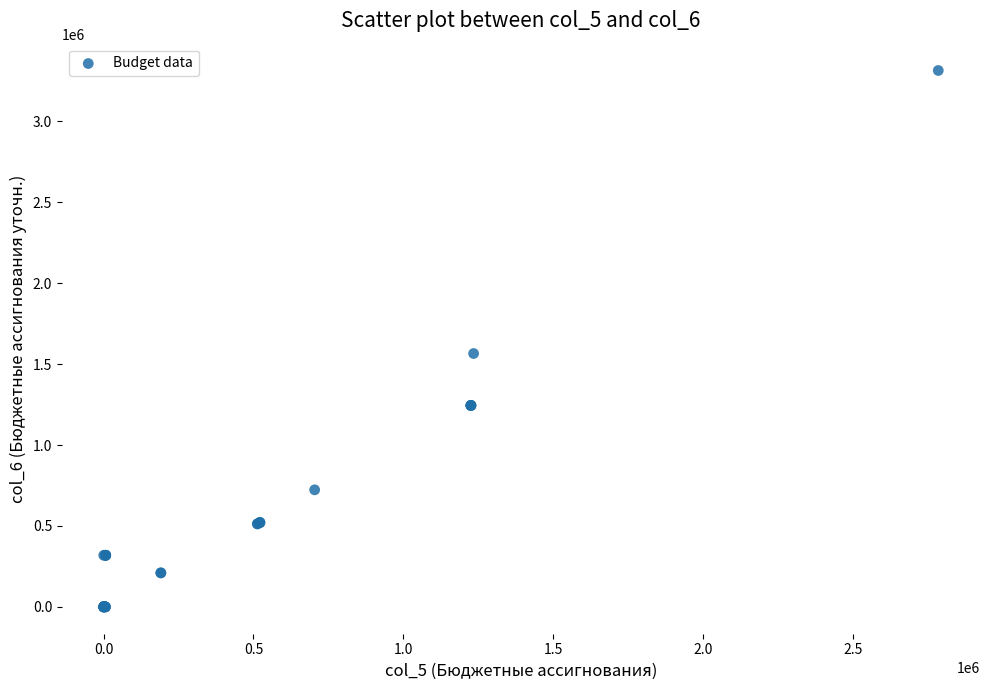

What Y value in the scatter plot is closest to 1657441?

1565854.6